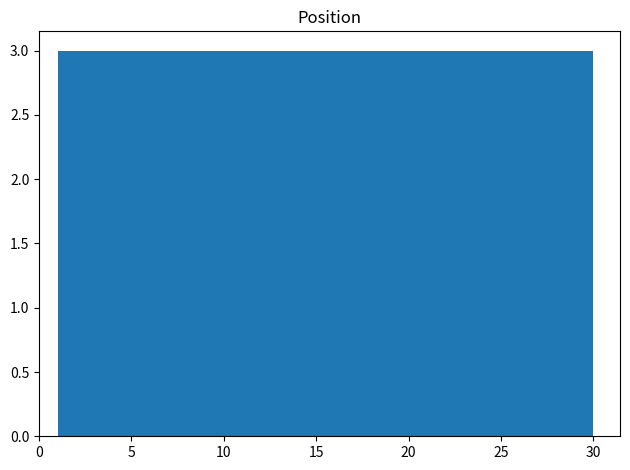

How tall is the bar that spans 3.9 to 6.8 on the x-axis? Neither the bar edges nor the heights are printed on the chart, so give them approximately, as read against the axes.

3